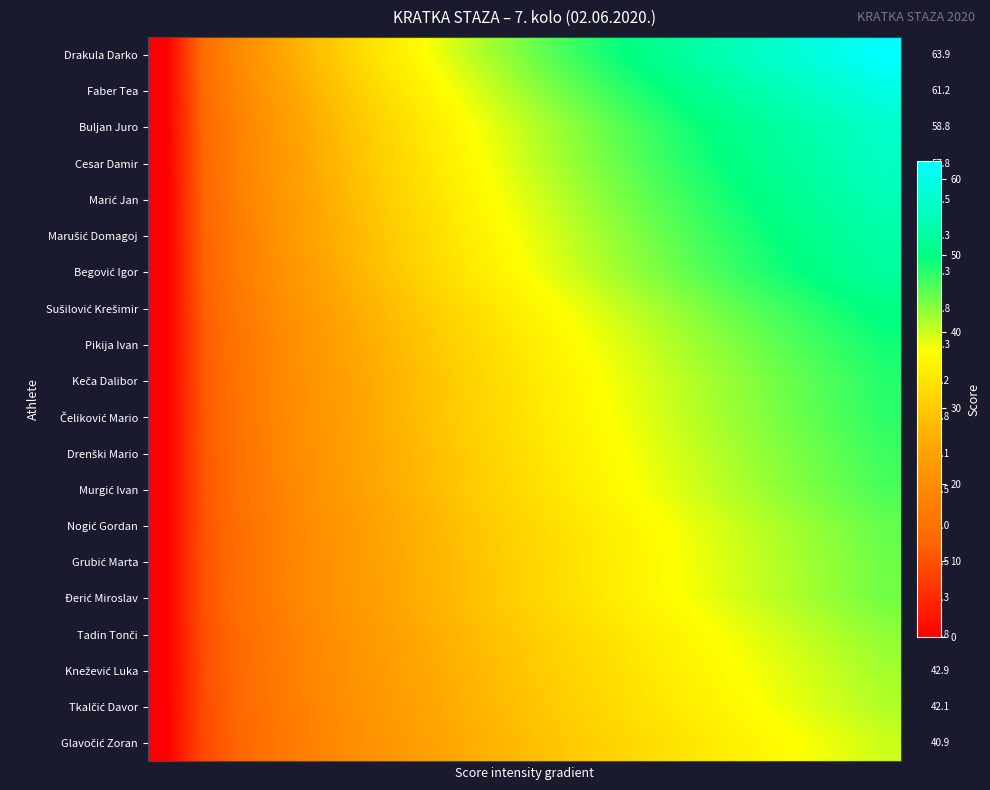

What is the difference between the highest and lowest values at 10?

16.3